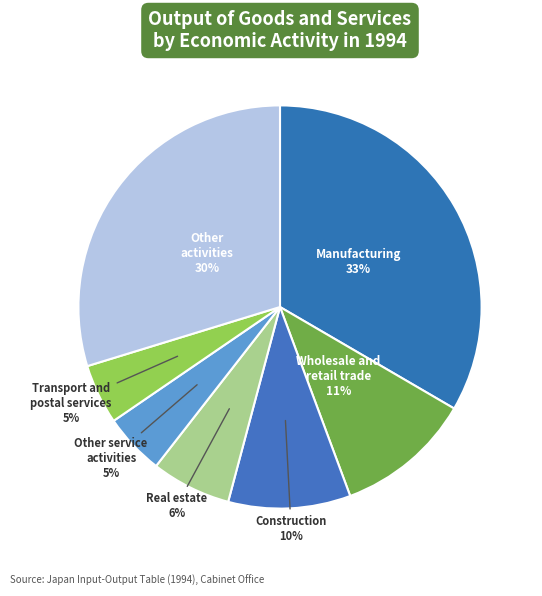

Combined, do Other service activities and Other activities account for over 50%?

No